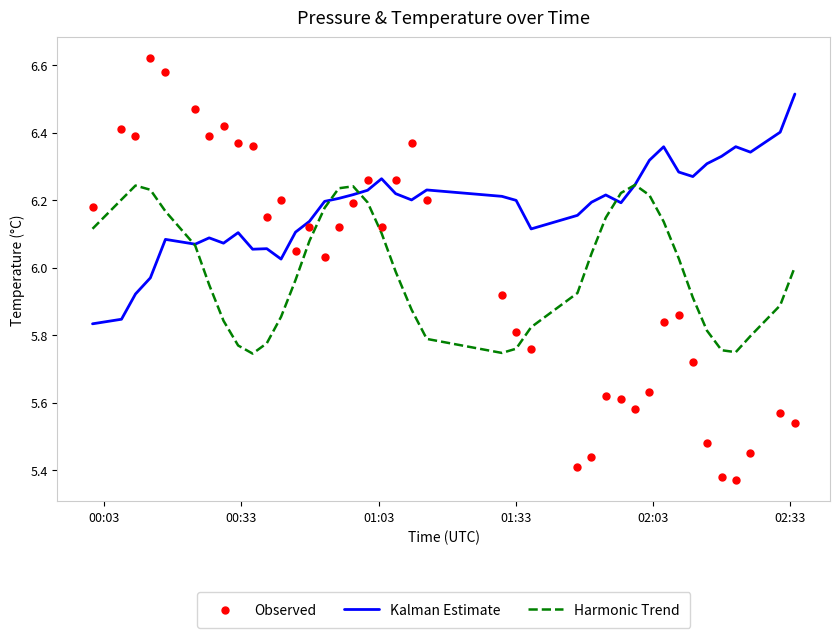

Which series contains the highest Y value?

Observed